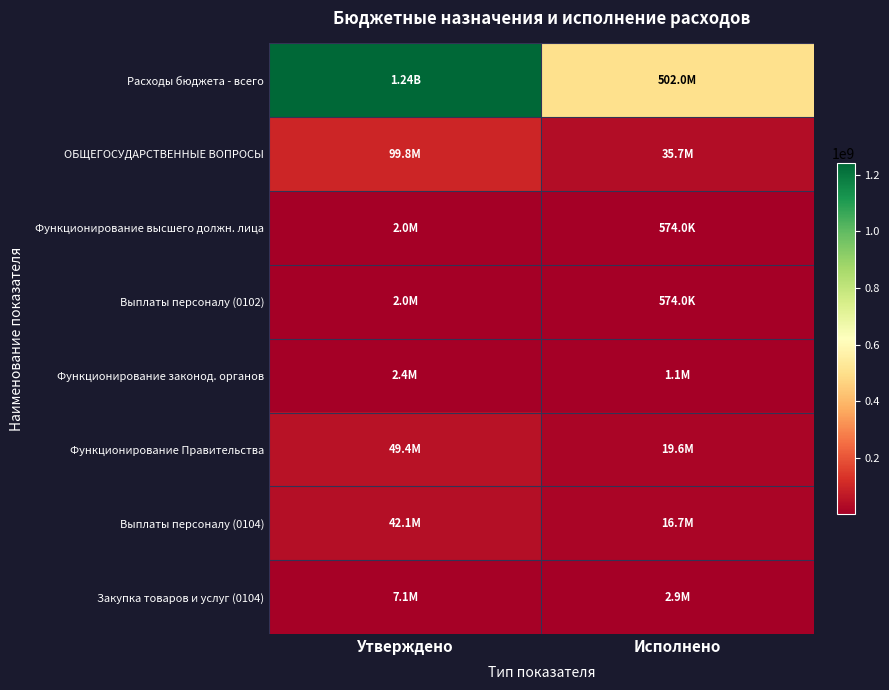

At how many categories does at least one series exceed 884437840?

1